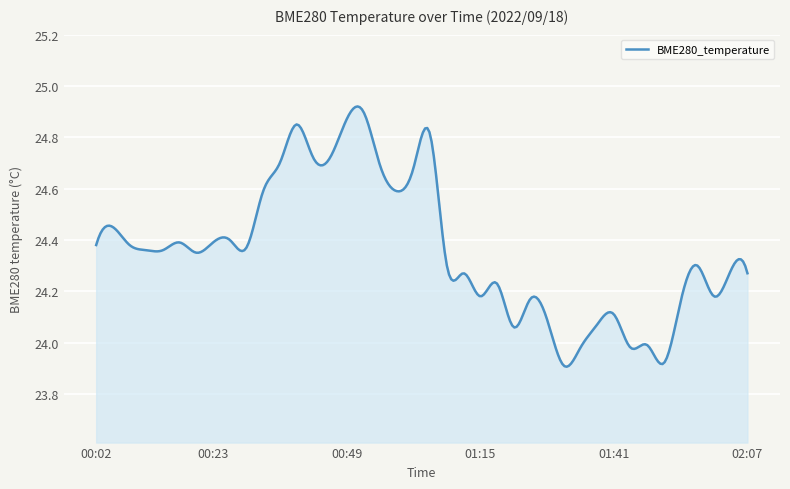

What is the difference between the maximum and minimum values?

1.0